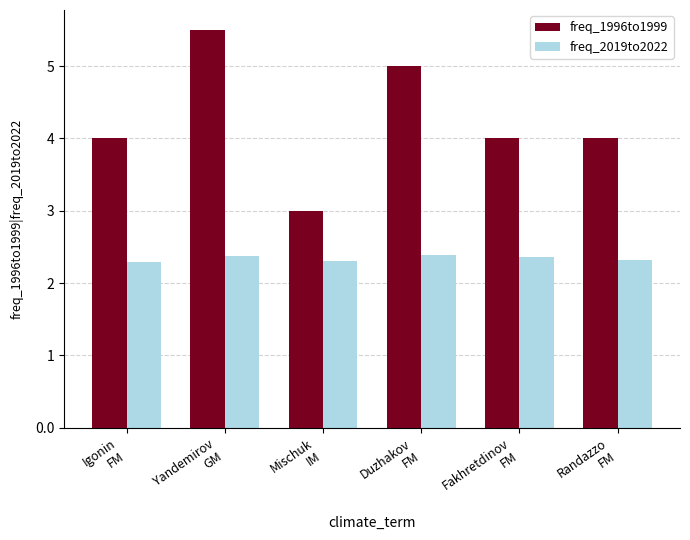

What position from the left is Mischuk
IM?

3